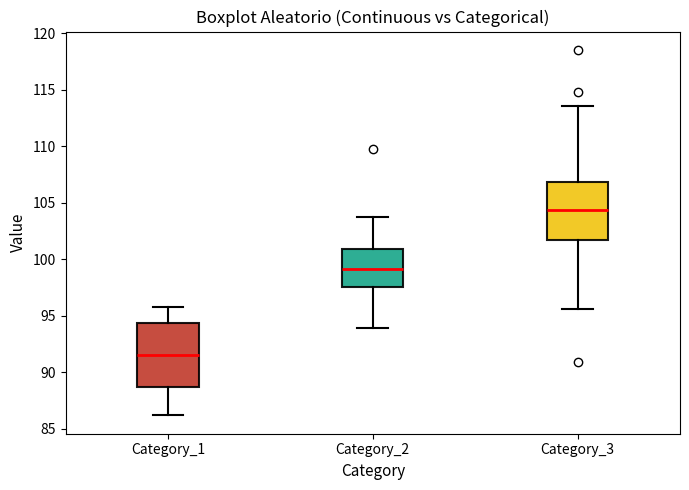

Reading left to right, read every box against the y-axis: the position of its median line, the range the box covers, and the ends of its whiskers. The values are not printed on the chart, so give them approximately, as read against the axis.

Category_1: median 91.5, box 88.5 to 94.5, whiskers 86.0 to 96.0
Category_2: median 99.0, box 97.5 to 101.0, whiskers 94.0 to 104.0
Category_3: median 104.5, box 101.5 to 107.0, whiskers 95.5 to 113.5